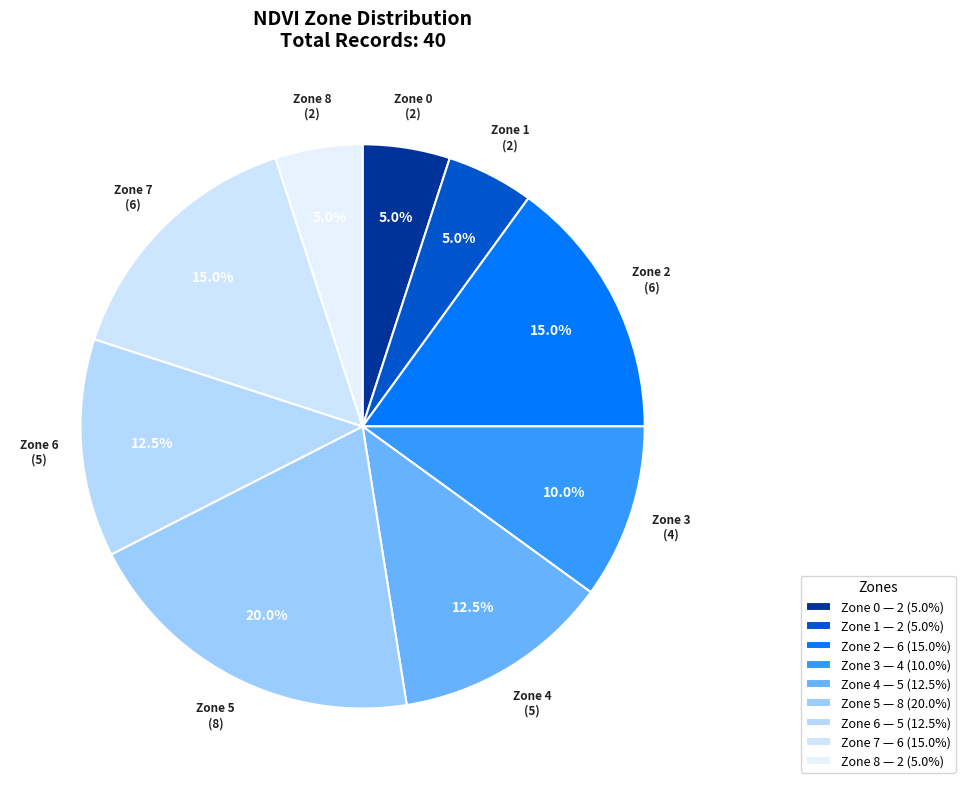

What percentage is the Zone 0 slice, to the nearest percent?

5%